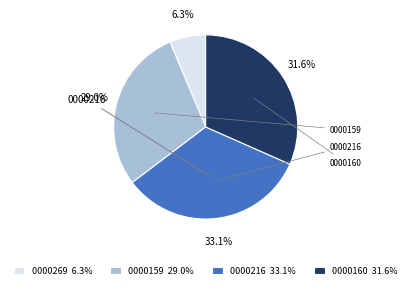

How many segments does this pie chart have?

4